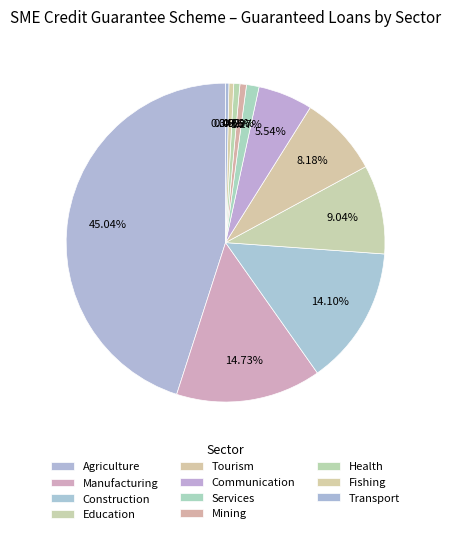

True or false: Manufacturing accounts for 22% of the total.

False